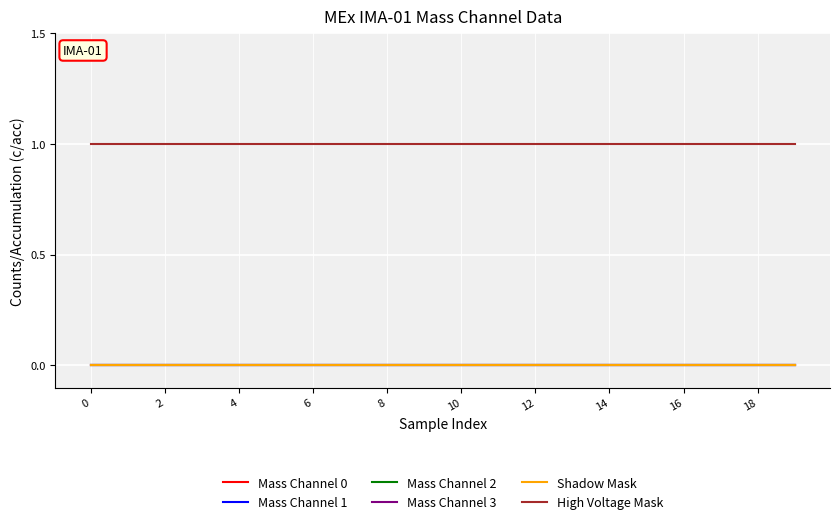

Reading left to right, transcribe all the data shown in this chart.

Mass Channel 0: 0	0	0	0	0	0	0	0	0	0	0	0	0	0	0	0	0	0	0	0
Mass Channel 1: 0	0	0	0	0	0	0	0	0	0	0	0	0	0	0	0	0	0	0	0
Mass Channel 2: 0	0	0	0	0	0	0	0	0	0	0	0	0	0	0	0	0	0	0	0
Mass Channel 3: 0	0	0	0	0	0	0	0	0	0	0	0	0	0	0	0	0	0	0	0
Shadow Mask: 0	0	0	0	0	0	0	0	0	0	0	0	0	0	0	0	0	0	0	0
High Voltage Mask: 1	1	1	1	1	1	1	1	1	1	1	1	1	1	1	1	1	1	1	1